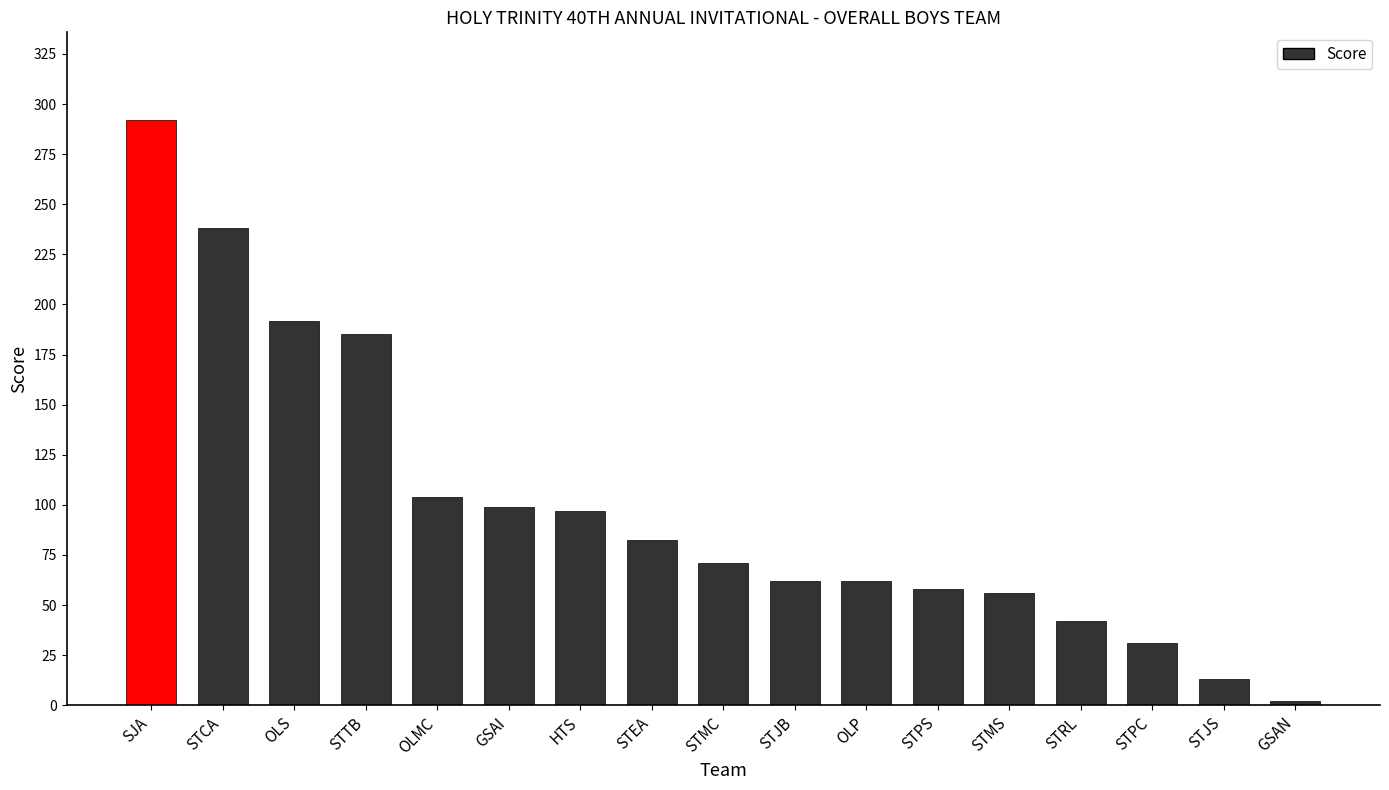

How many values are below 71?

8